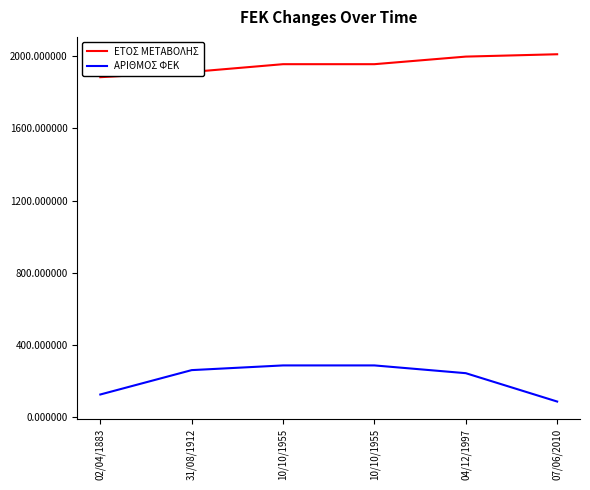

Which series has the widest spread of values?

ΑΡΙΘΜΟΣ ΦΕΚ